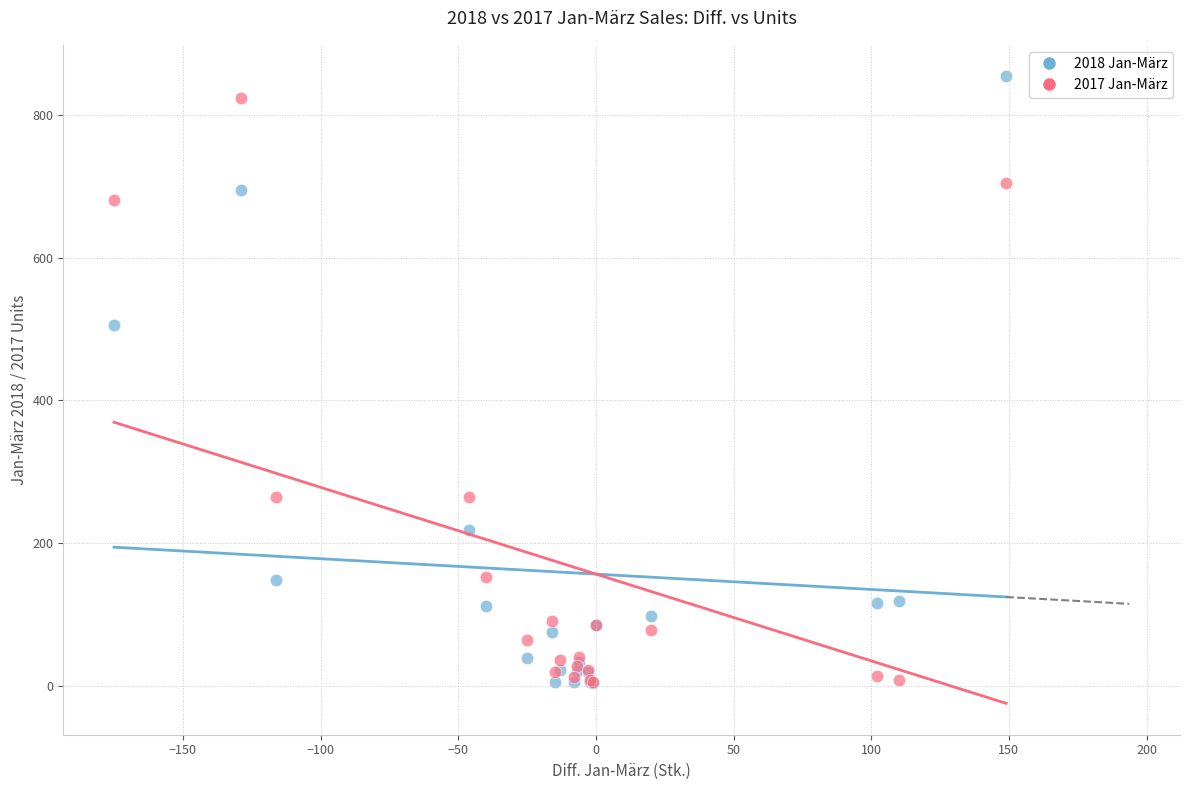

Across all series, what Y value is closest to 429?

505